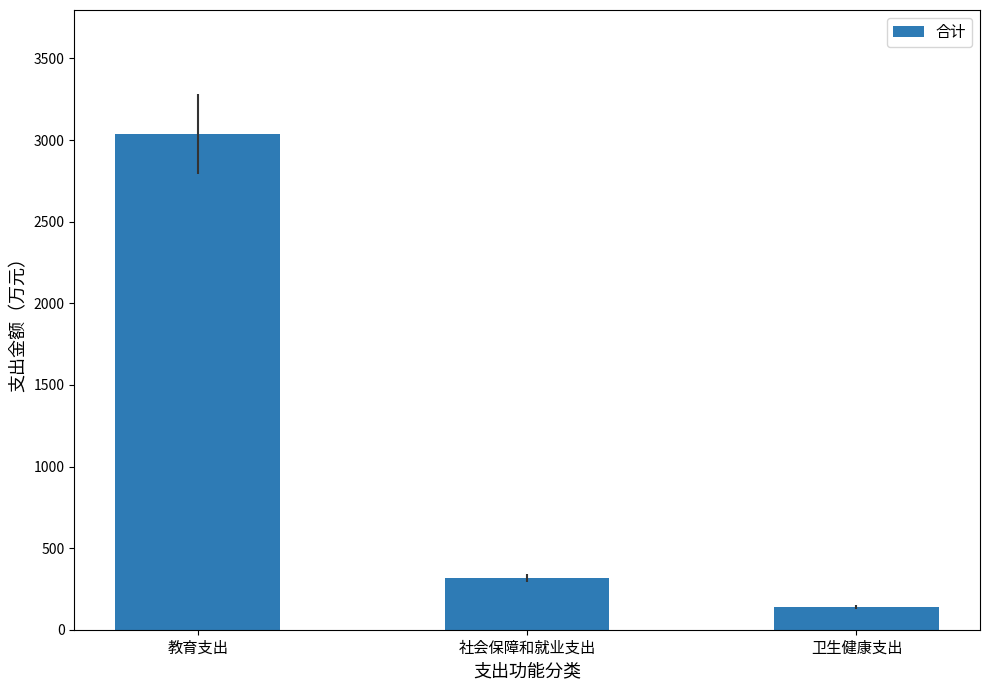

What is the change in value from 教育支出 to 社会保障和就业支出?

-2719.0